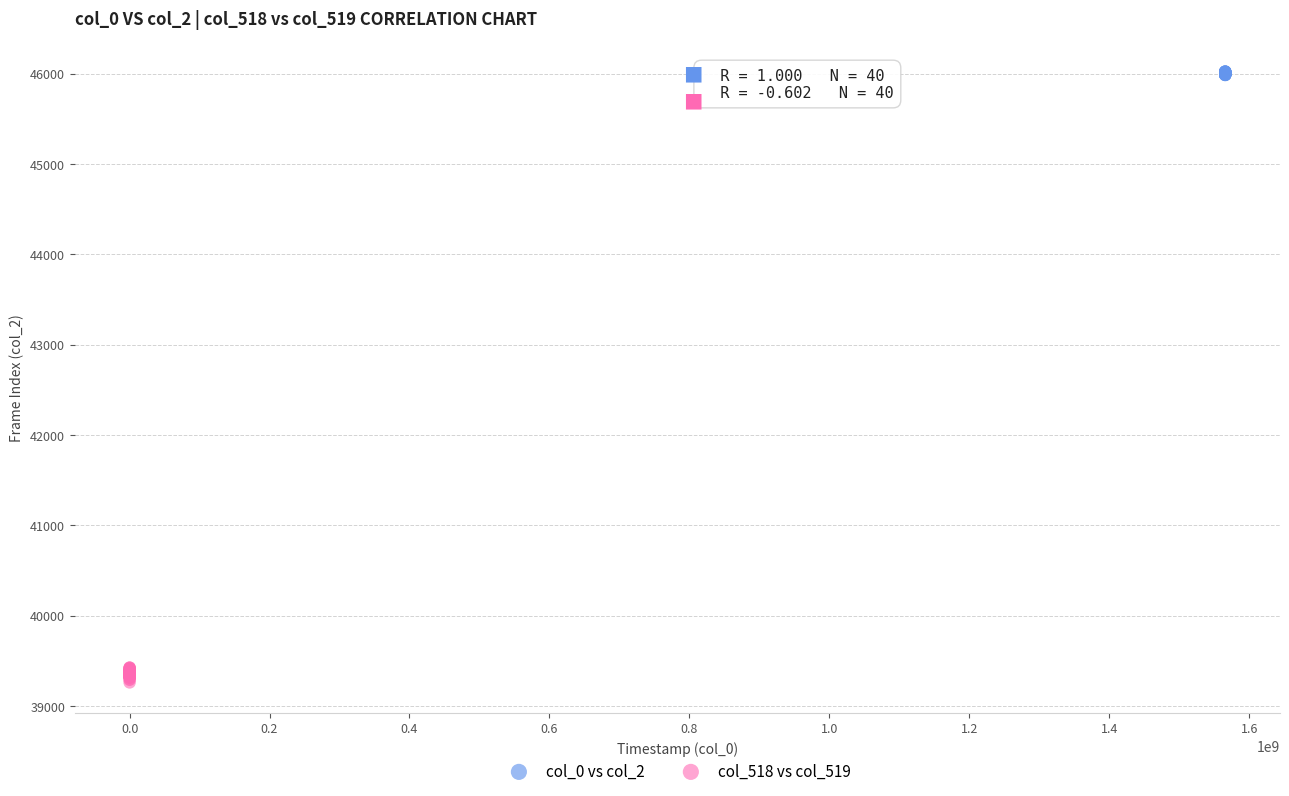

Which series contains the highest Y value?

col_0 vs col_2